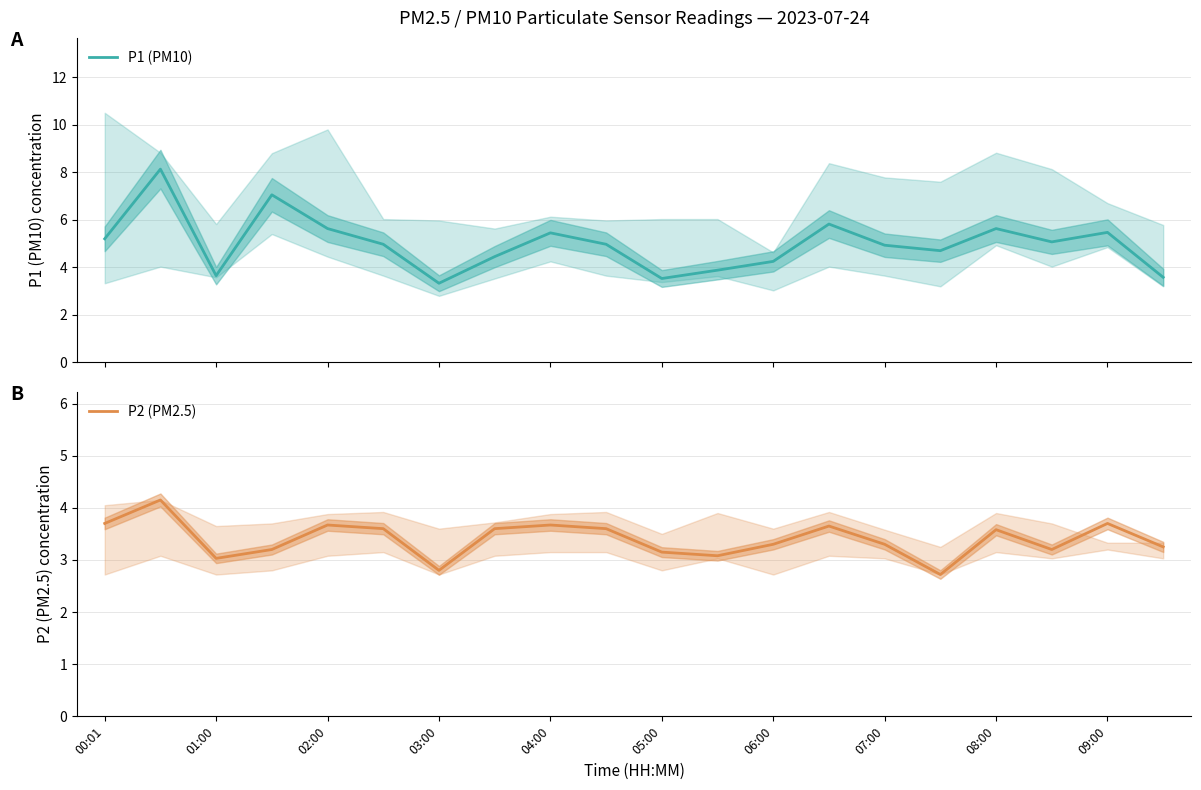

What is the lowest value of the P1 (PM10) series?

3.3